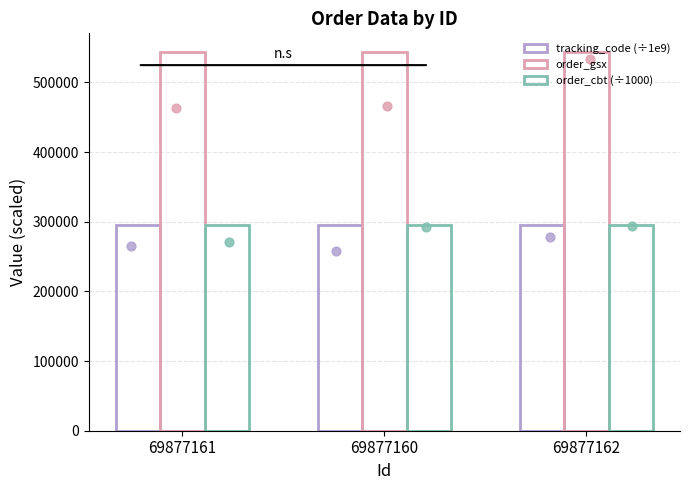

Is the value of tracking_code (÷1e9) at 69877161 greater than the value of order_gsx at 69877162?

No